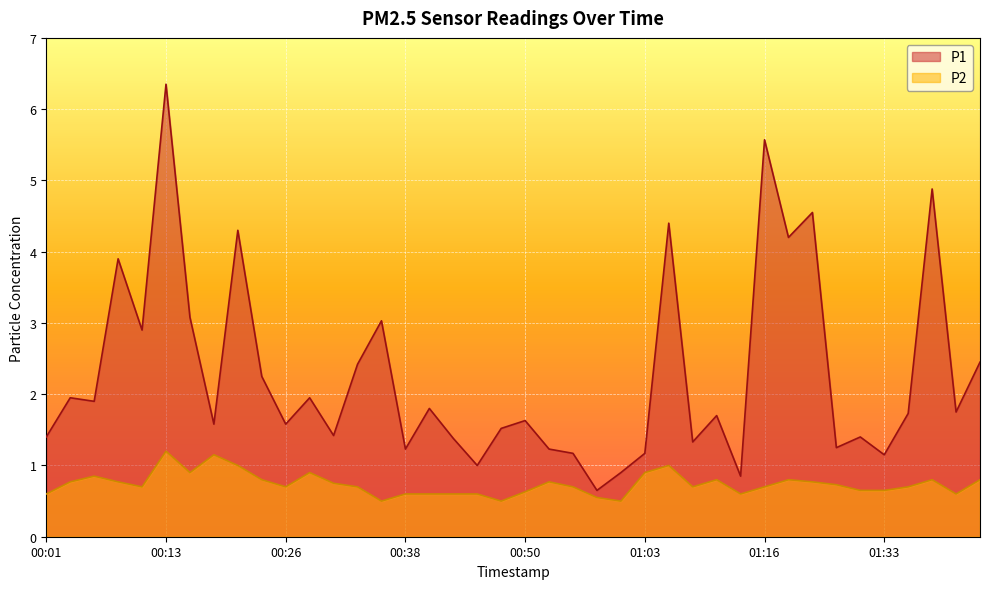

What is the average value of the P1 series?

2.3